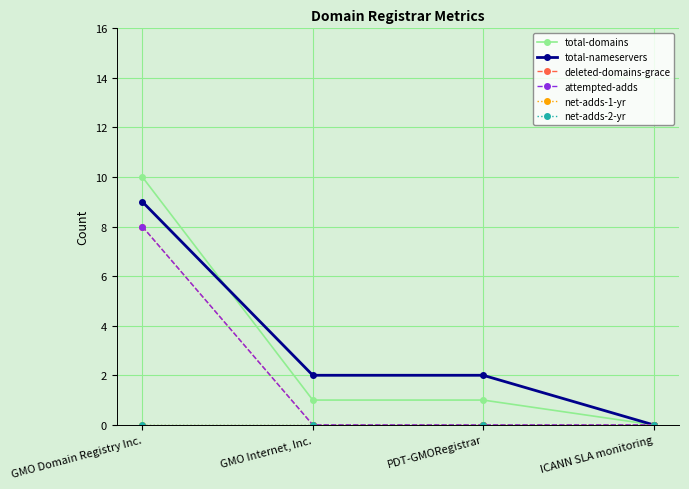

How many lines are shown in the chart?

6